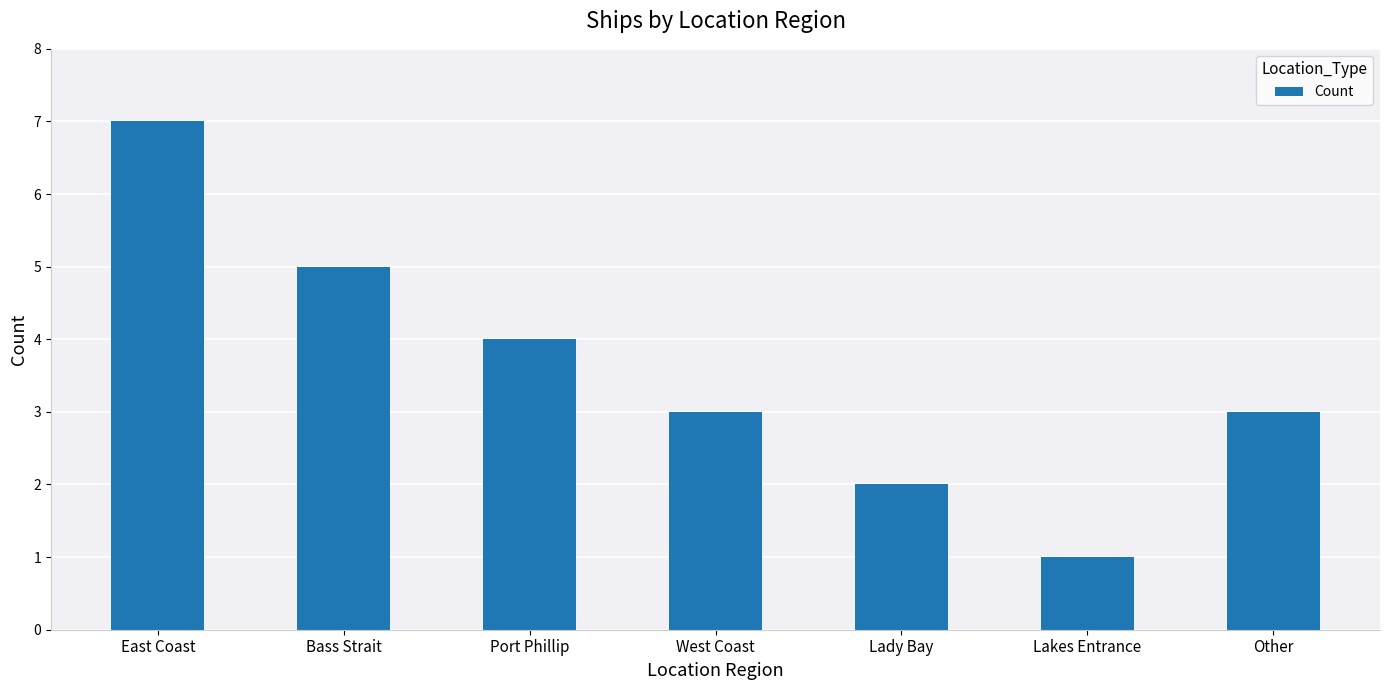

What is the change in value from East Coast to Port Phillip?

-3